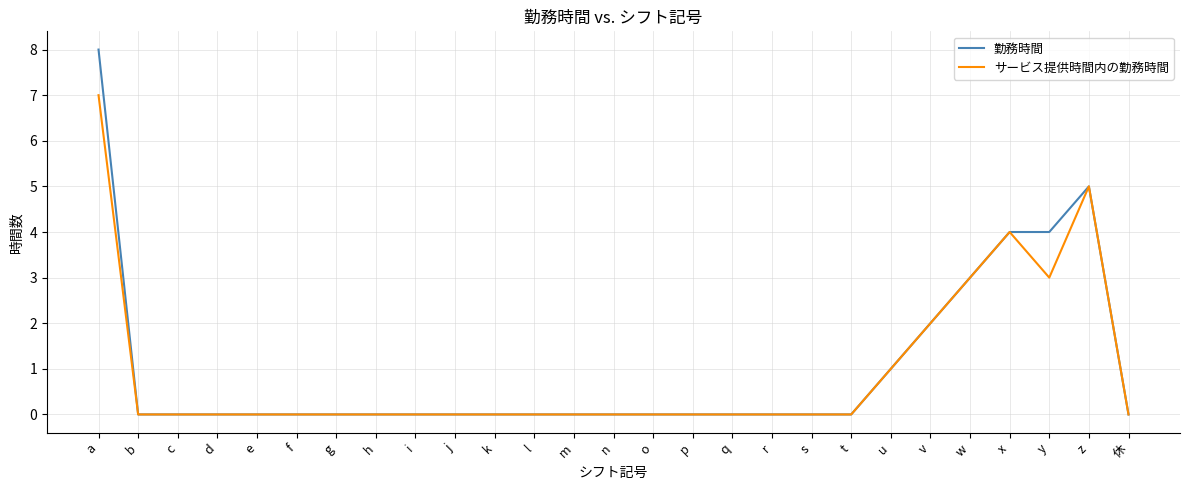

At which category is the sum across all series the highest?

a